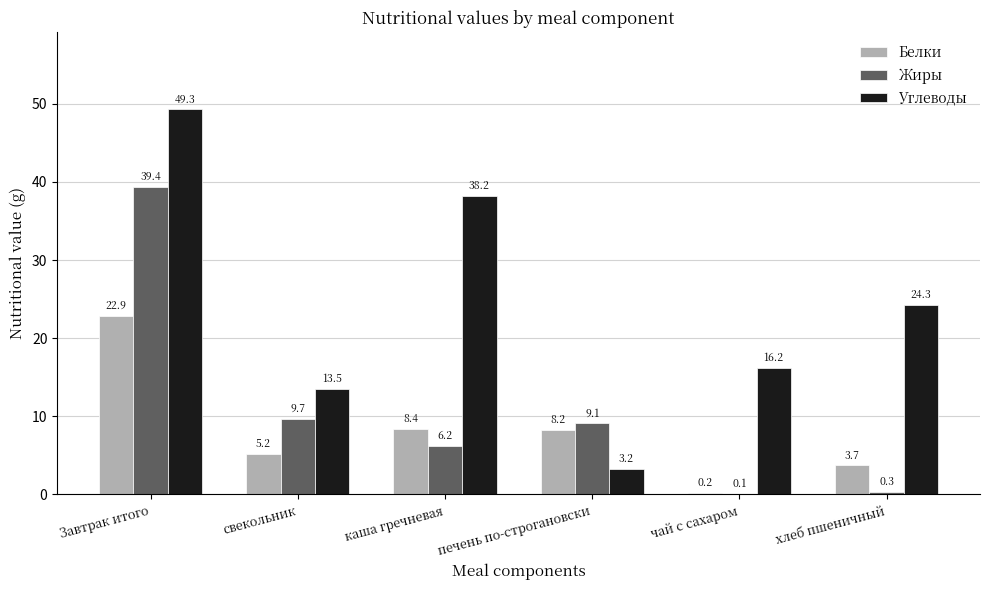

What is the greatest value displayed?

49.3